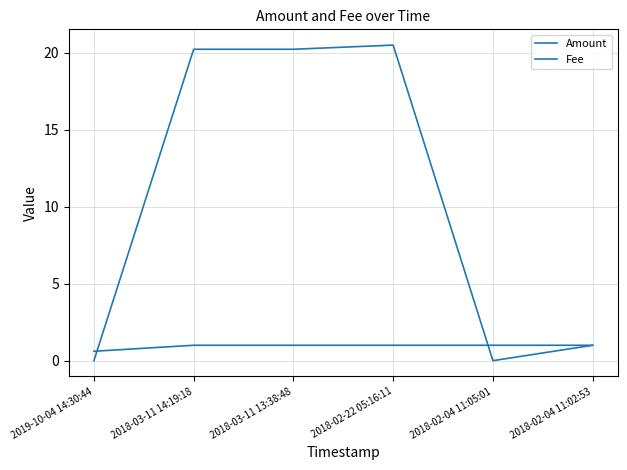

How many lines are shown in the chart?

2